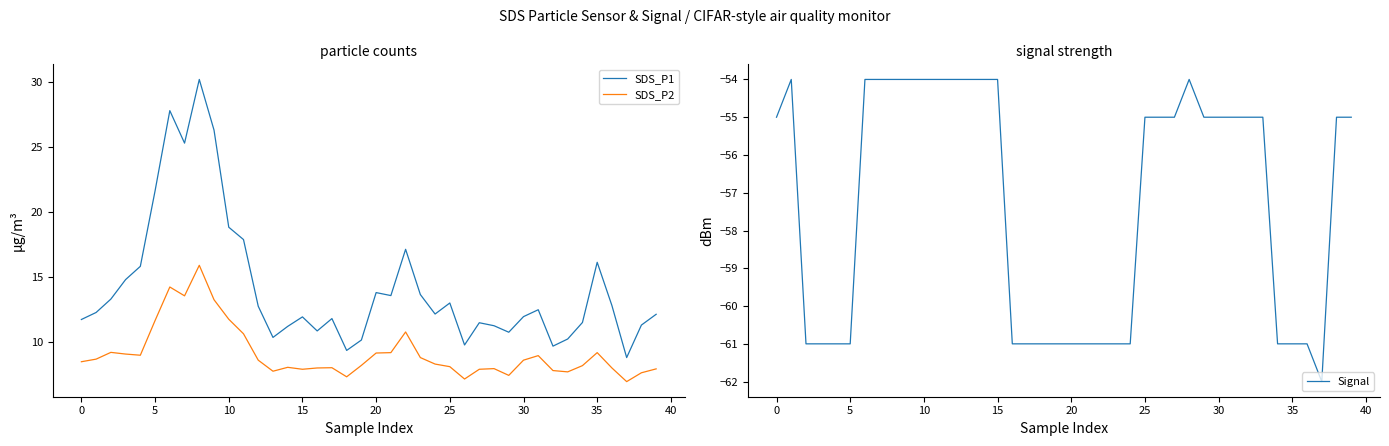

True or false: Signal has more than 0 points higher than both neighbors.

True